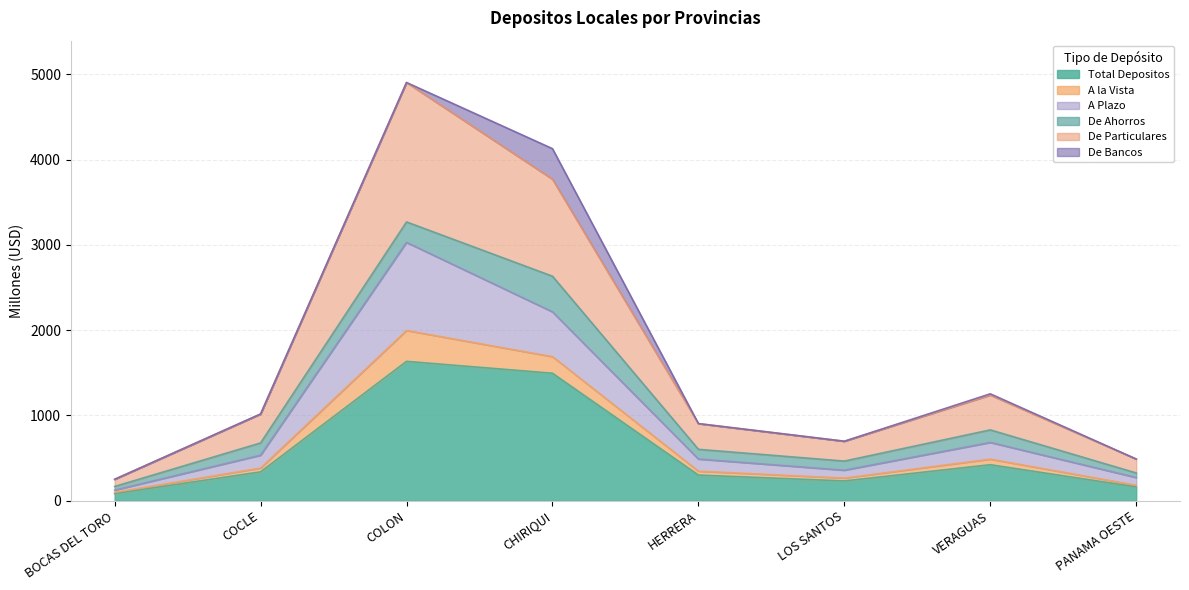

At which category does the chart reach its minimum across all series?

BOCAS DEL TORO